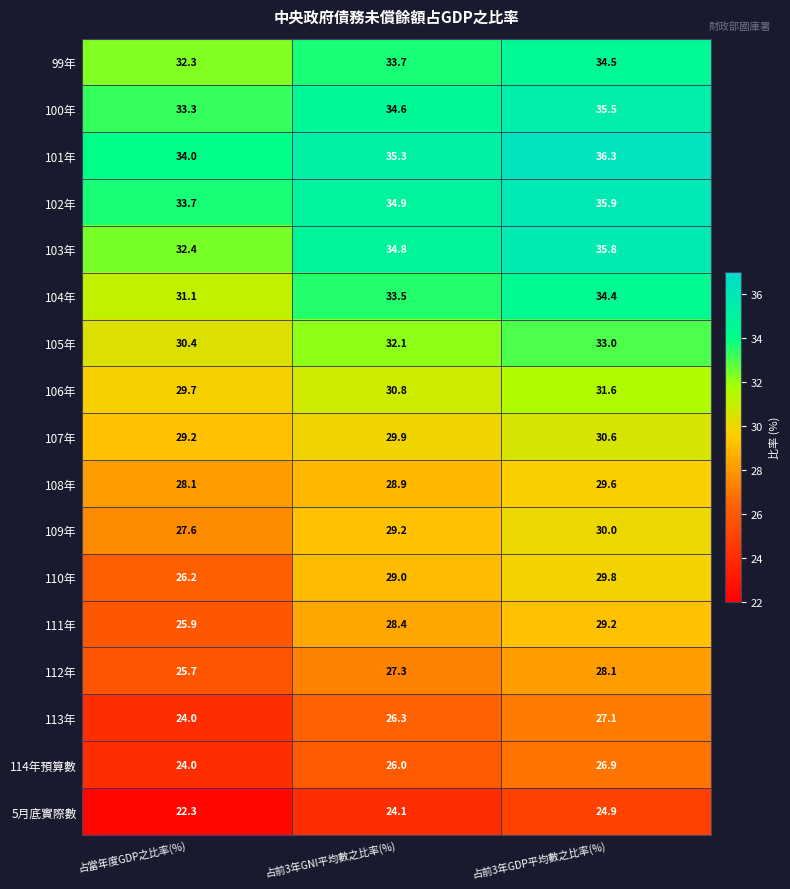

Where is 101年 nearest to the value 35?

占前3年GNI平均數之比率(%)